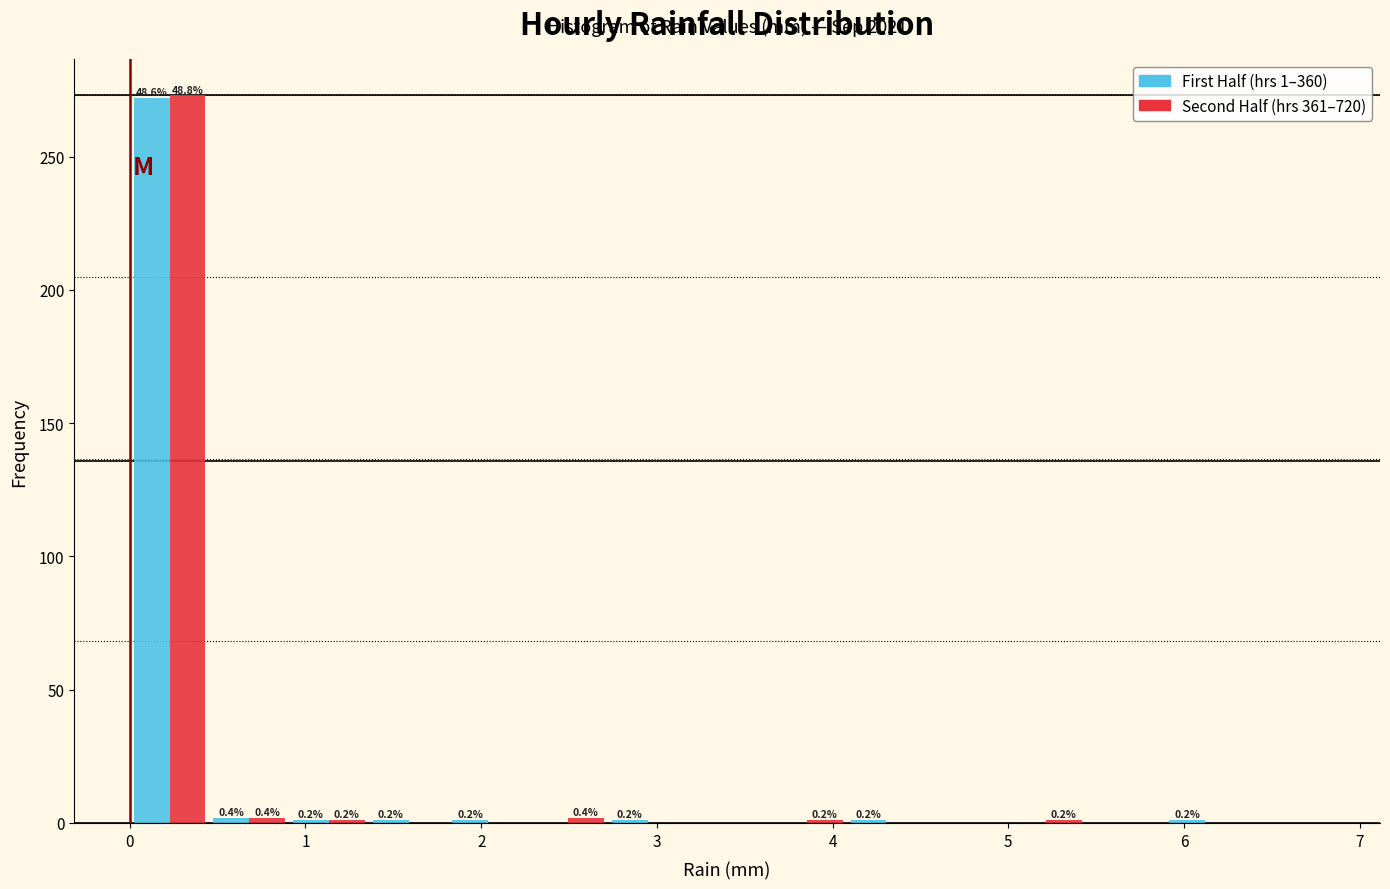

In the Second Half (hrs 361–720) series, which range on the x-axis has the tallest bar?

0.0 to 0.5